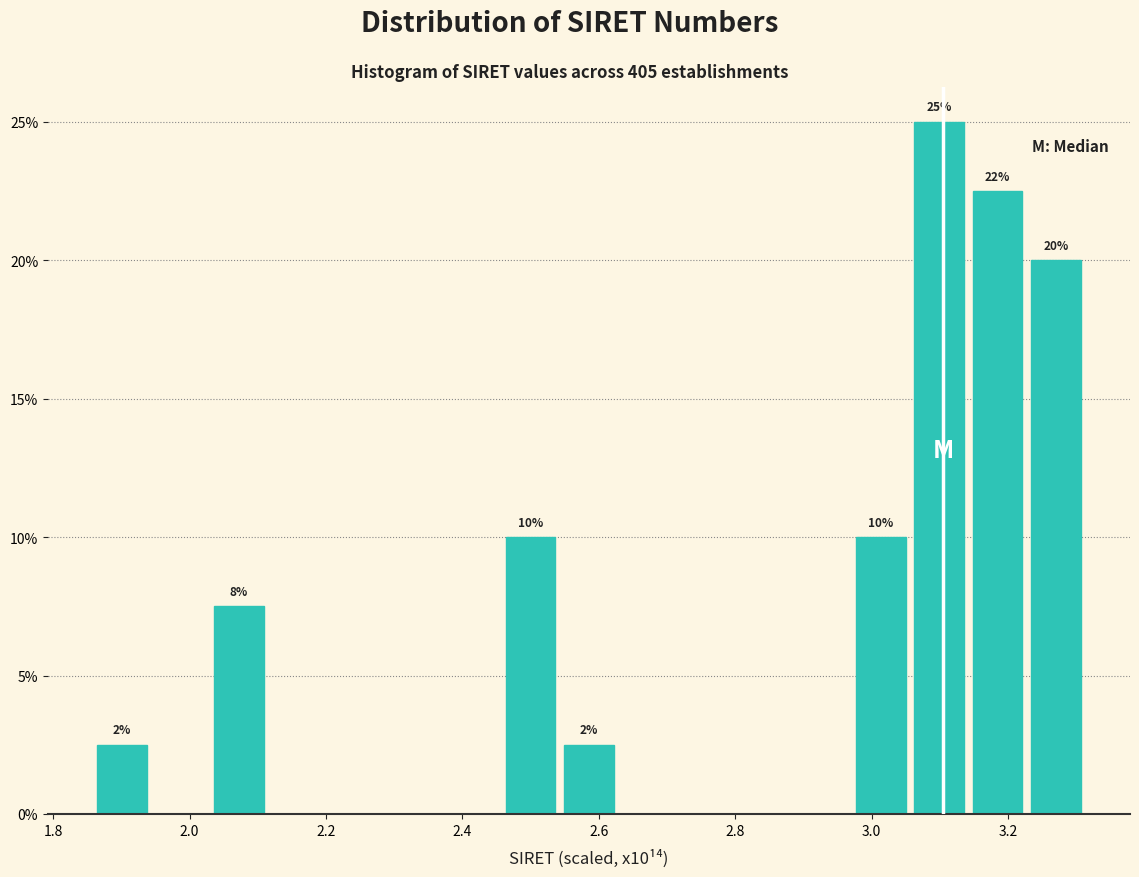

Which range on the x-axis has the tallest bar?

3.06 to 3.14